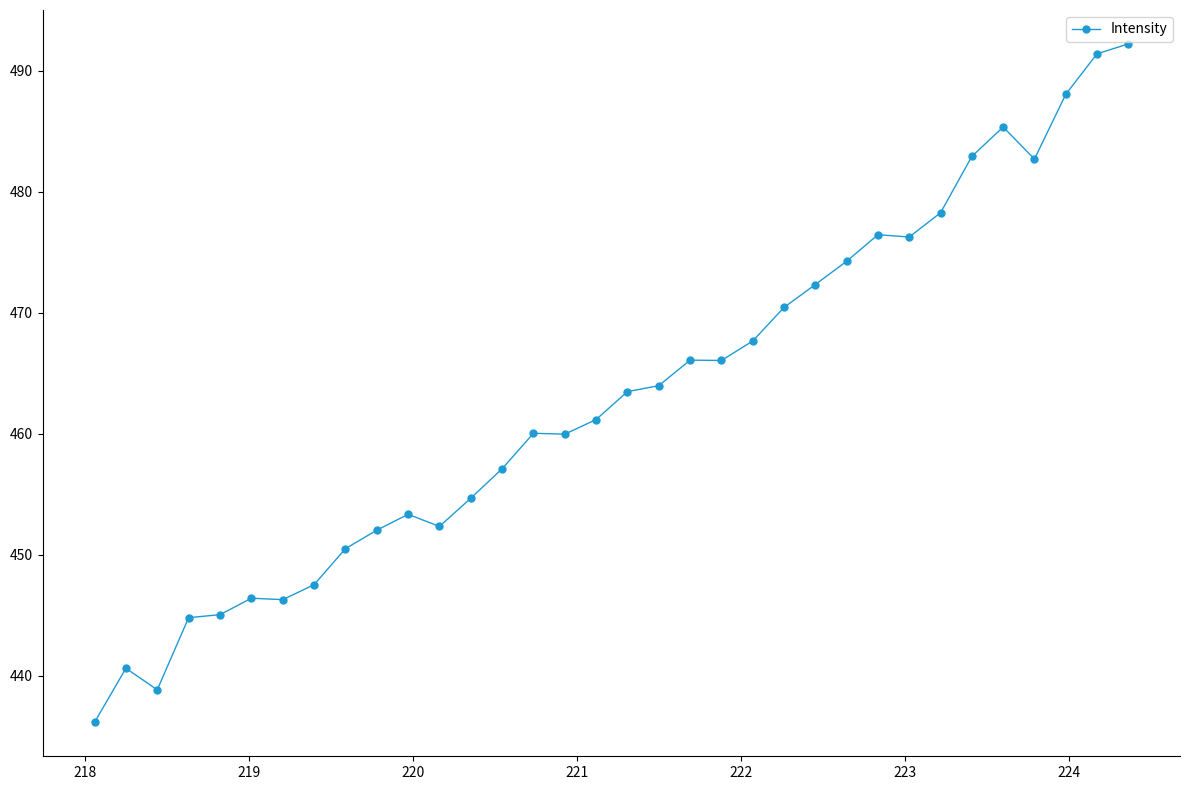

True or false: there are more than 1 points higher than both neighbors.

True